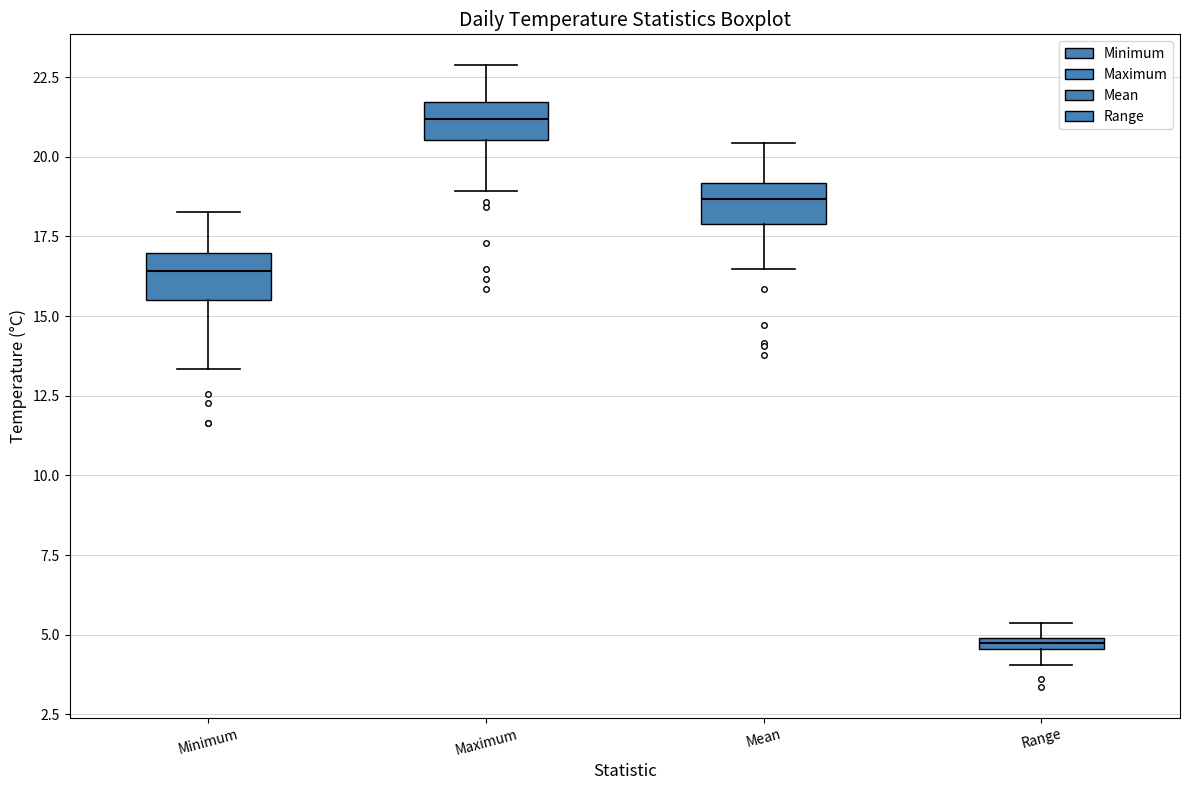

Where is the upper edge of the box for Range on the y-axis? The values are not printed on the chart, so give them approximately, as read against the axis.

5.0